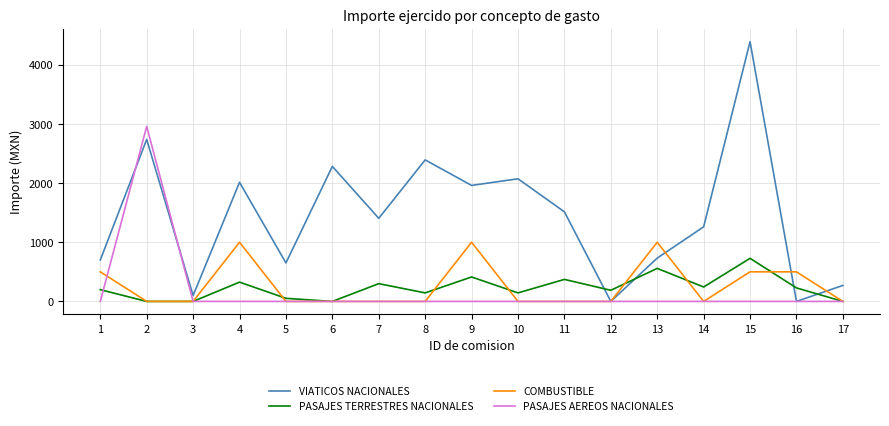

What is the total value across all series at 10?

2216.5